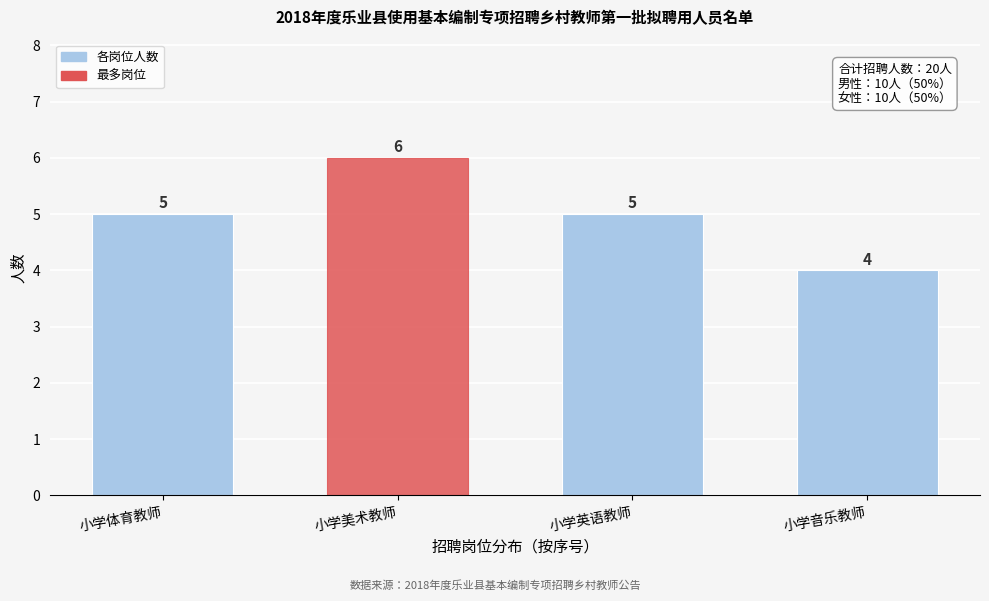

Reading right to left, what are all the values shown in this chart?

4	5	6	5